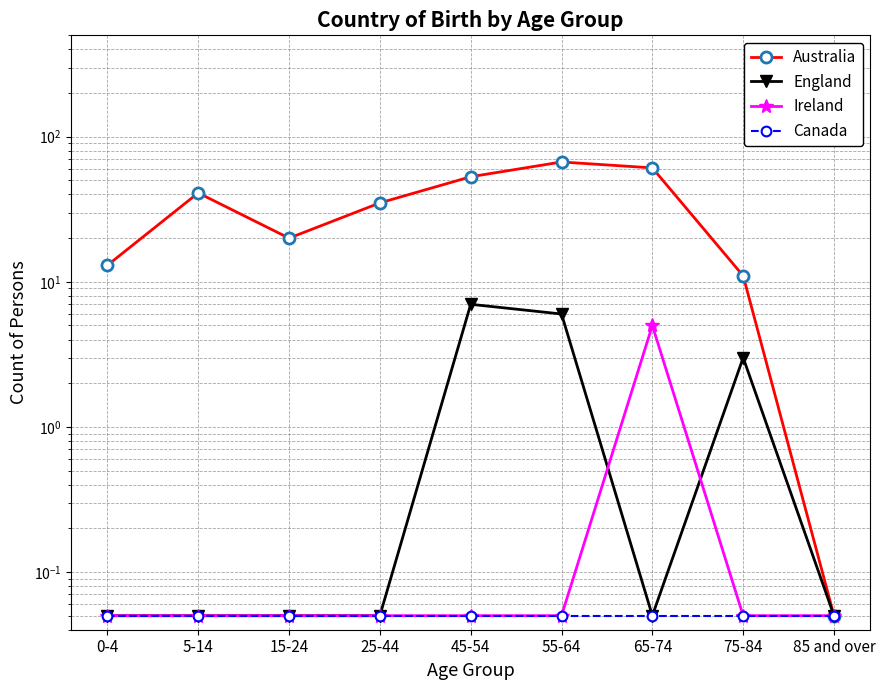

True or false: Canada has more than 1 interior local peaks.

False